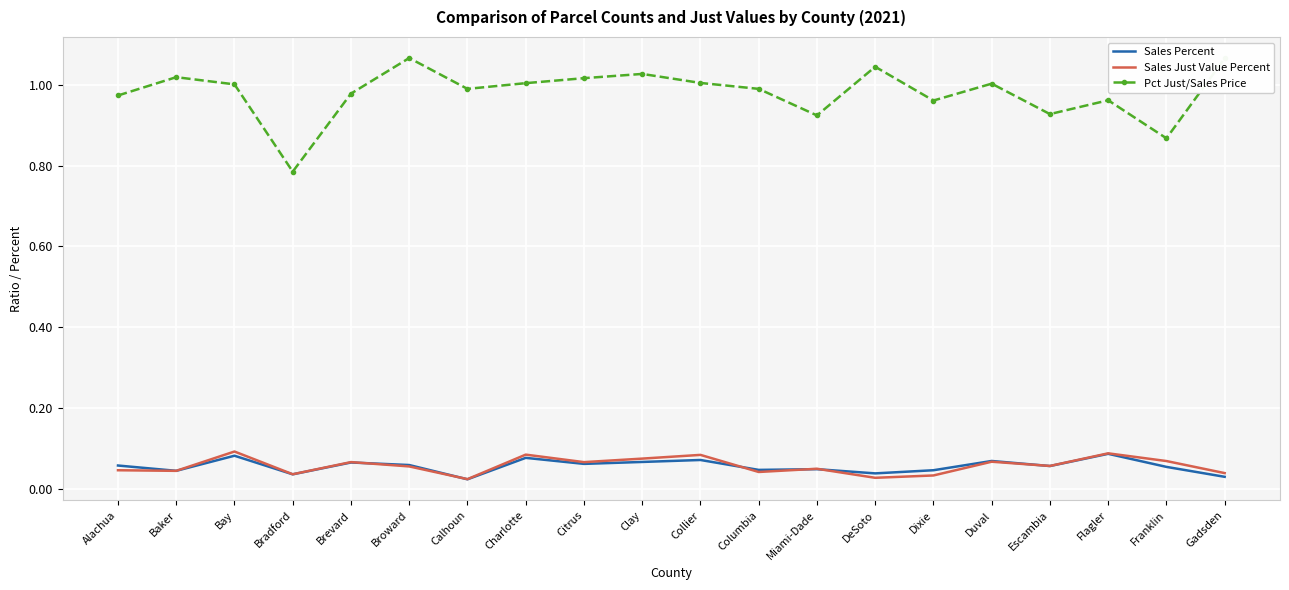

True or false: Sales Just Value Percent and Pct Just/Sales Price intersect in this chart.

False